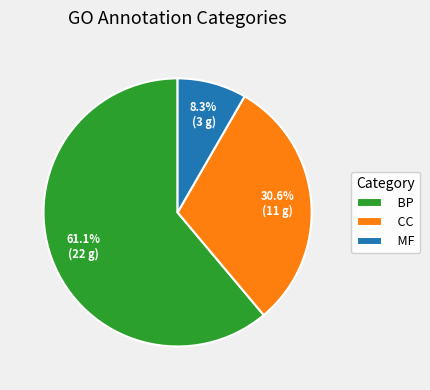

To the nearest percent, what is the combined percentage of BP and CC?

92%